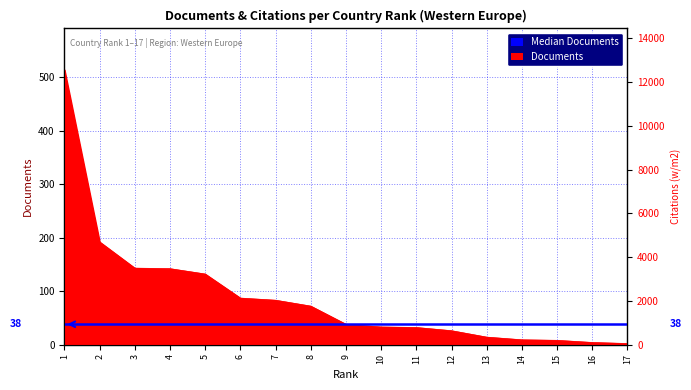

What is the smallest value displayed?

2